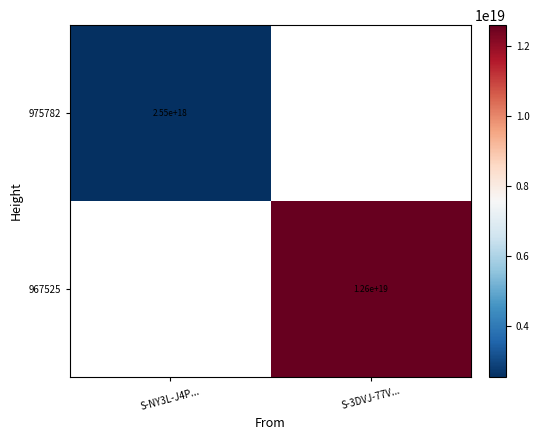

The value of 975782 at S-NY3L-J4P... is 3316927821311791104. True or false?

False